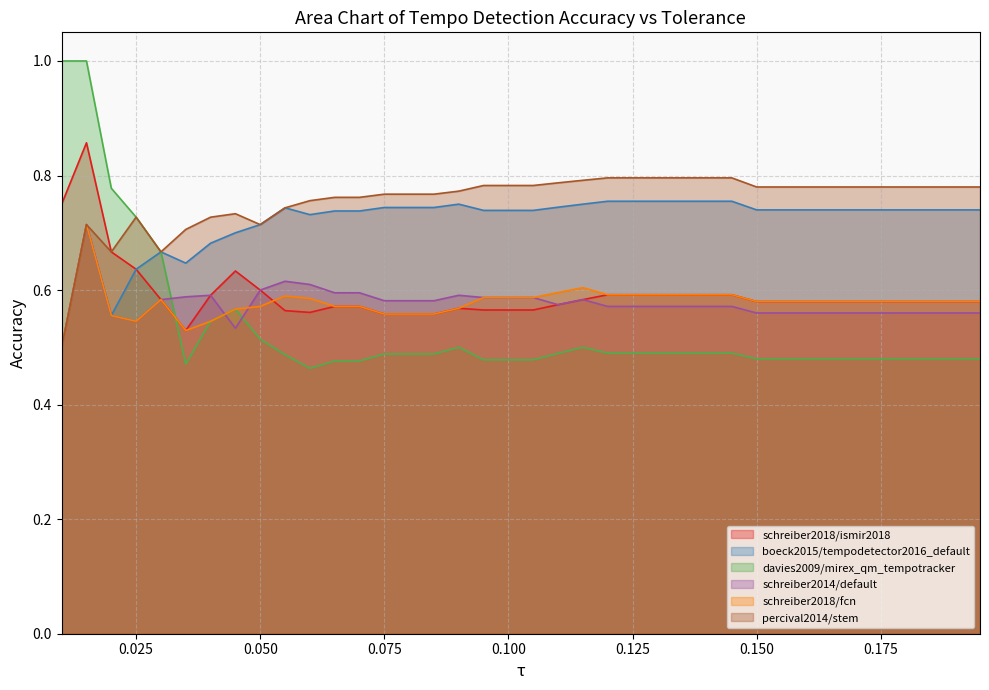

Is the value of schreiber2018/ismir2018 at 0.1 greater than the value of schreiber2018/fcn at 0.02?

Yes